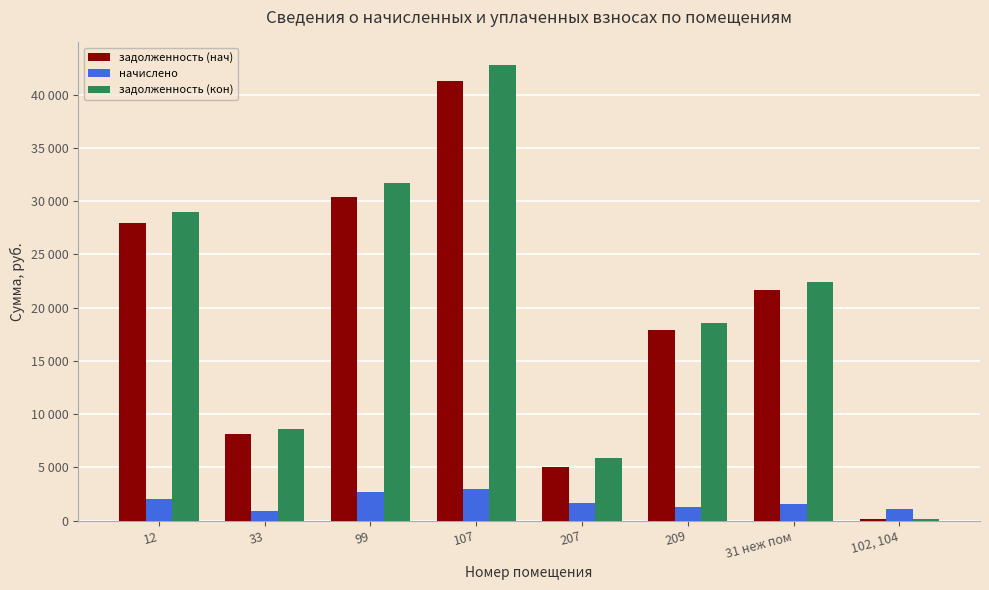

Are the bars grouped side by side (vs. stacked)?

Yes